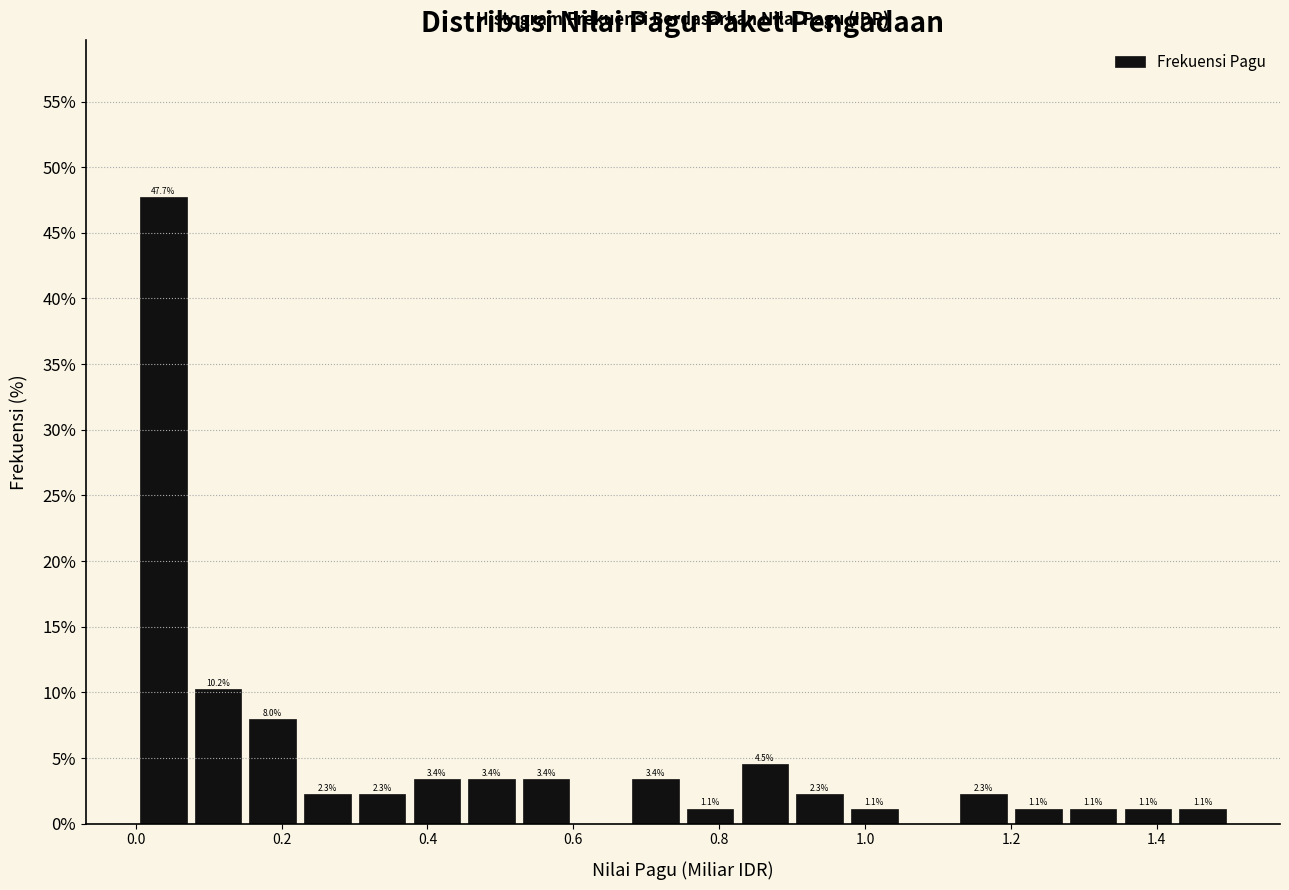

Around what value on the x-axis is the tallest bar? Give the approximate position of its centre, as read against the axis.

0.04